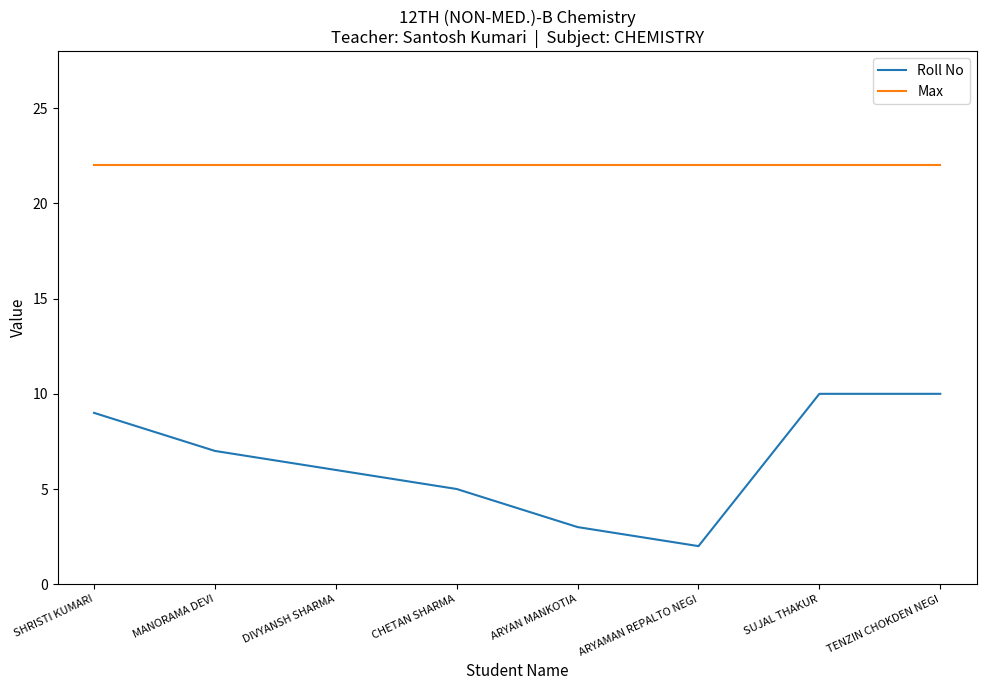

What is the spread (max minus min) of values at DIVYANSH SHARMA?

16